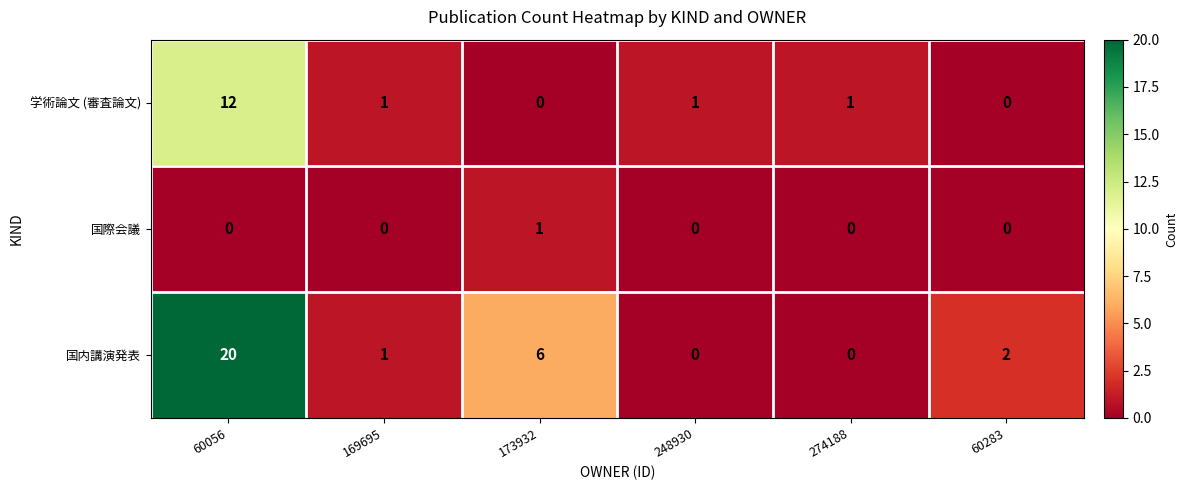

Count the 国際会議 values in the range 0 to 1.

6